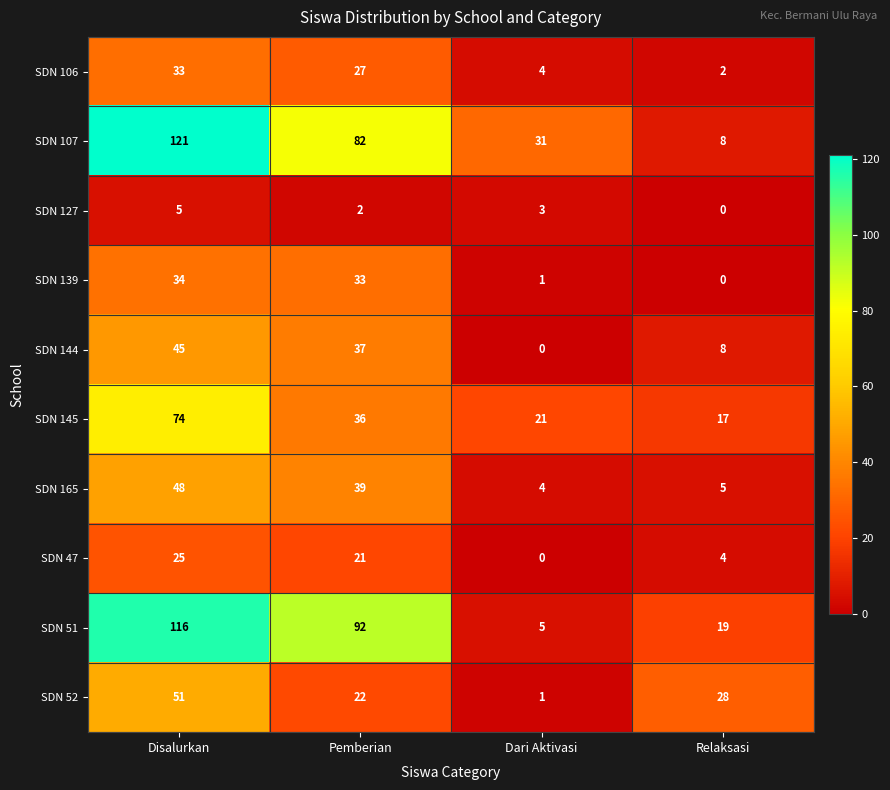

Which series has the largest range (max minus min)?

SDN 107